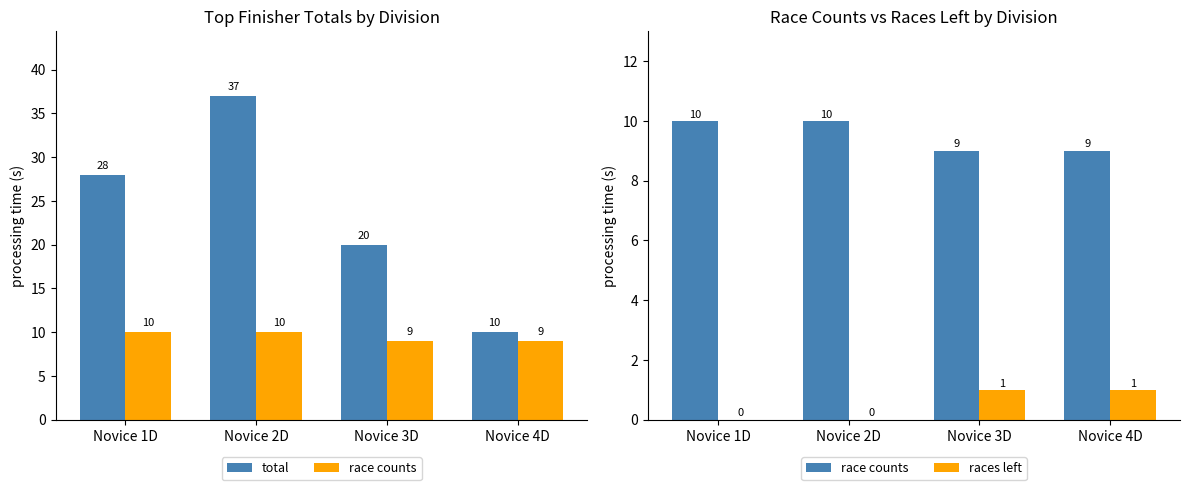

How many races left values are between 0 and 1?

4